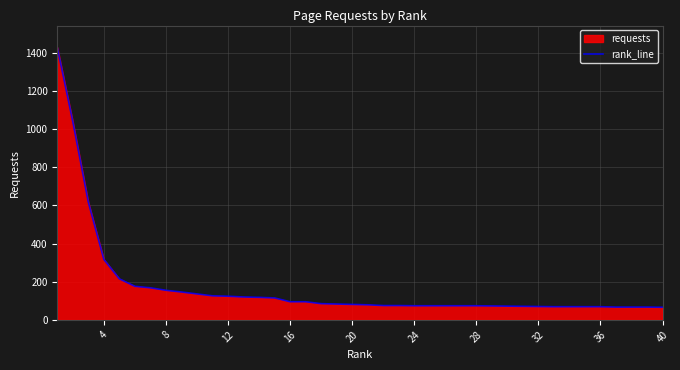

What is the ratio of the value at 4 to the value at 36?

4.6